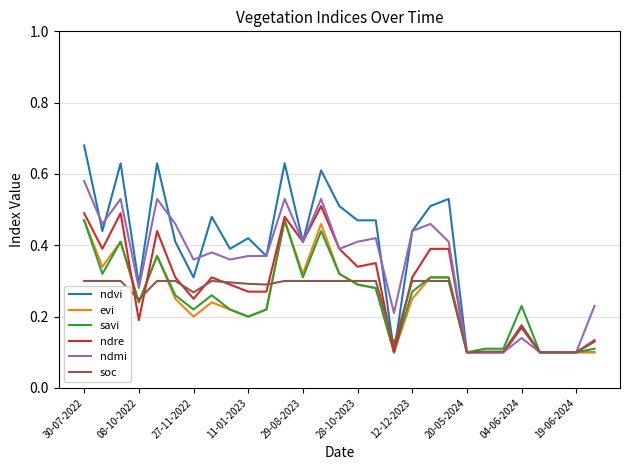

Which series has the largest range (max minus min)?

ndvi